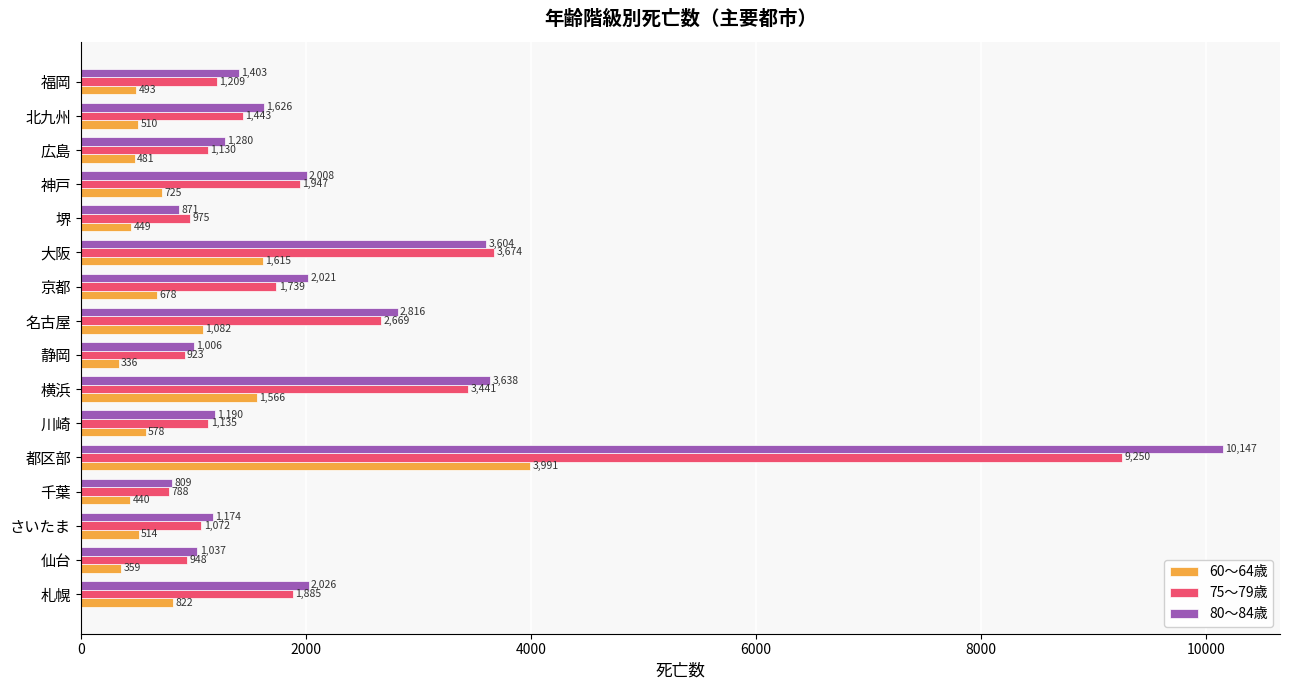

How many categories are shown in the chart?

16